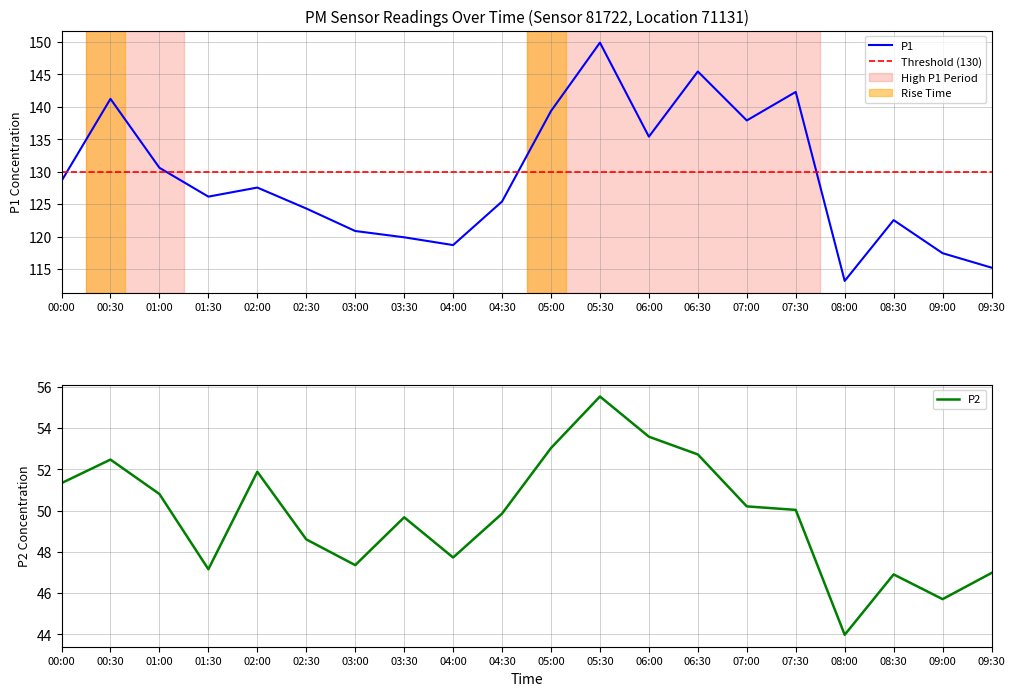

What is the minimum value shown in the chart?

44.0